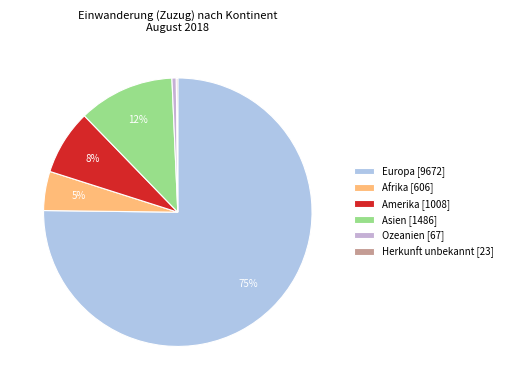

Which slice is the largest?

Europa